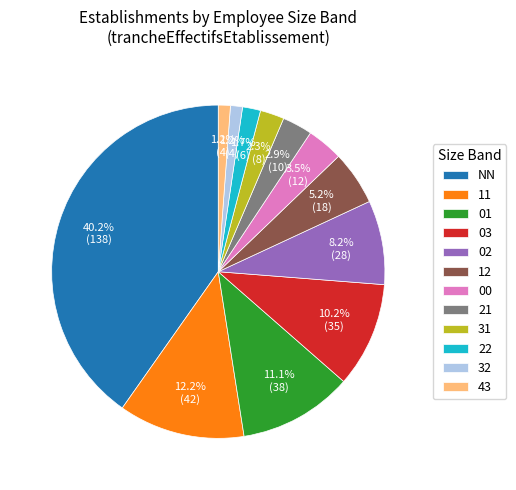

Which category has the biggest portion of the pie?

NN